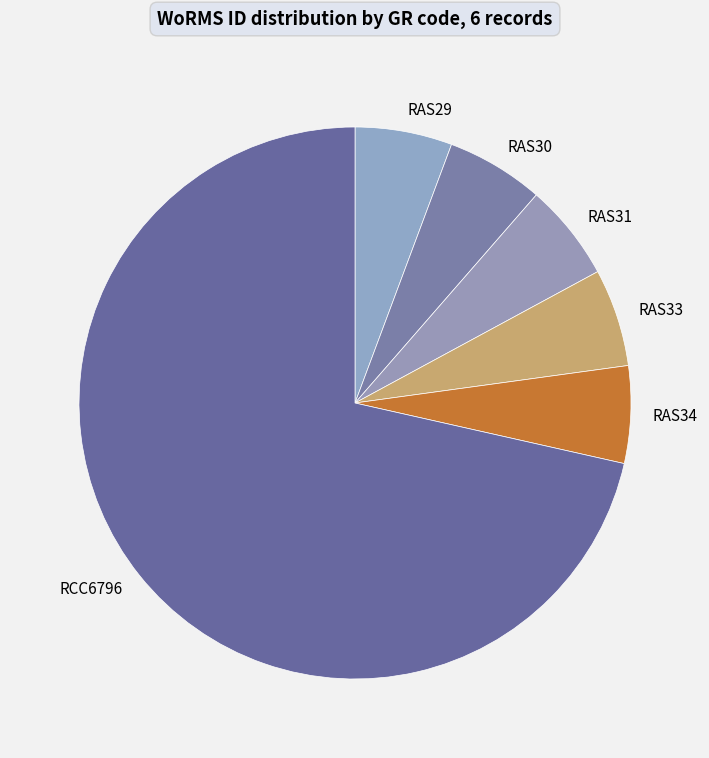

The RAS29 slice represents 1% of the pie. True or false?

False